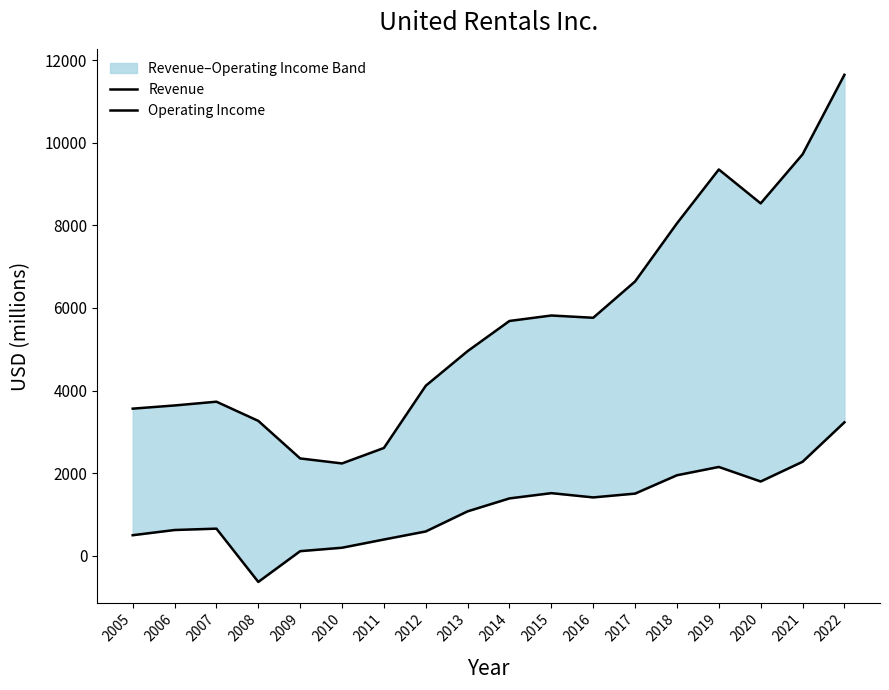

What is the sum of all Revenue values?

101670